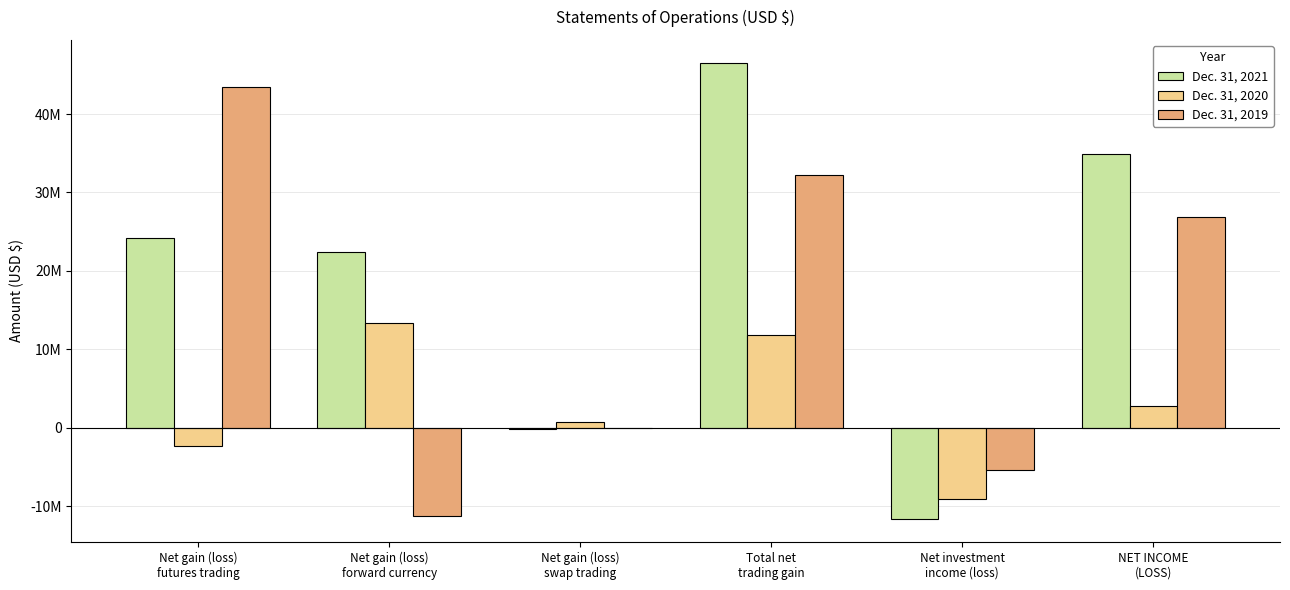

What is the label of the 3rd bar from the right?

Total net
trading gain